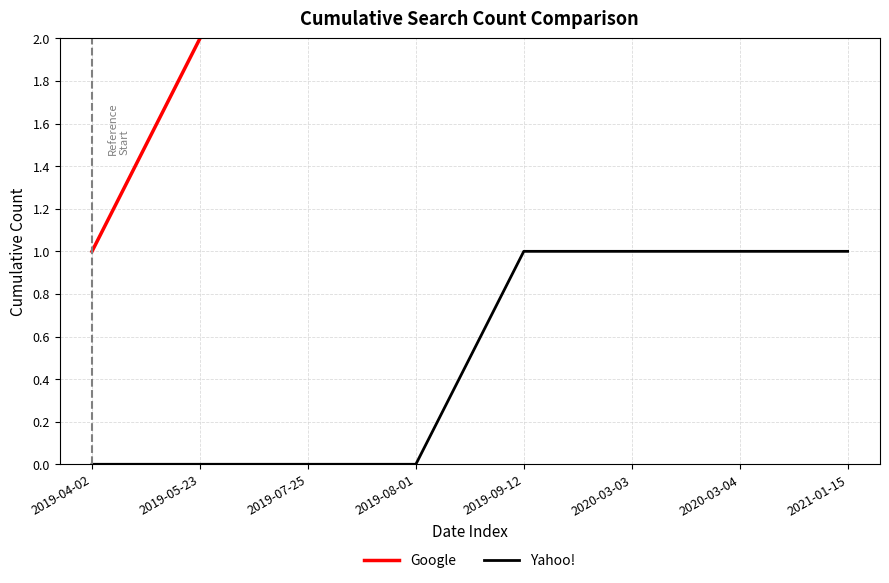

At how many categories does at least one series exceed 6?

1